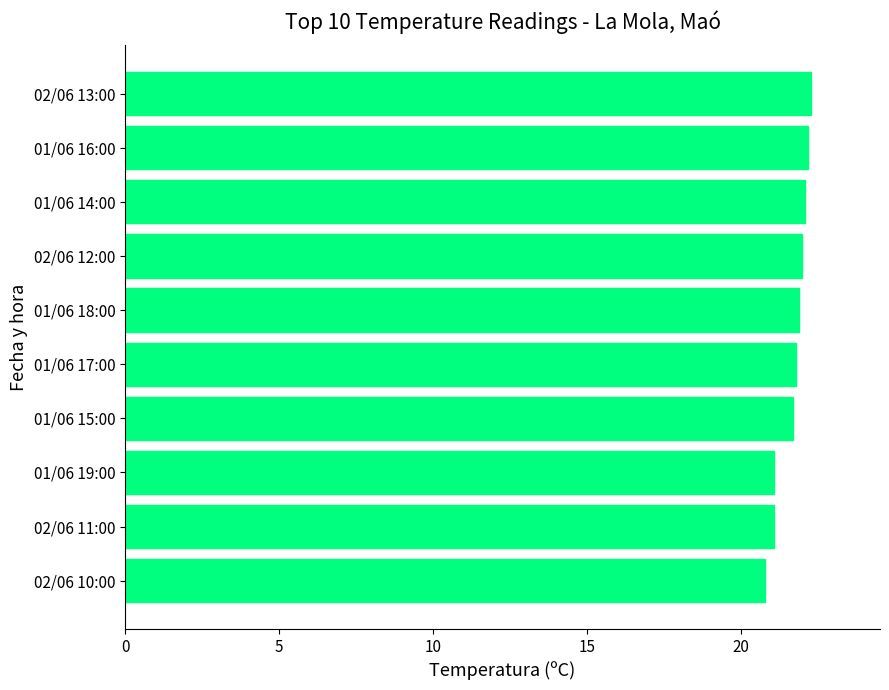

The value at 01/06 18:00 is 21.9. True or false?

True